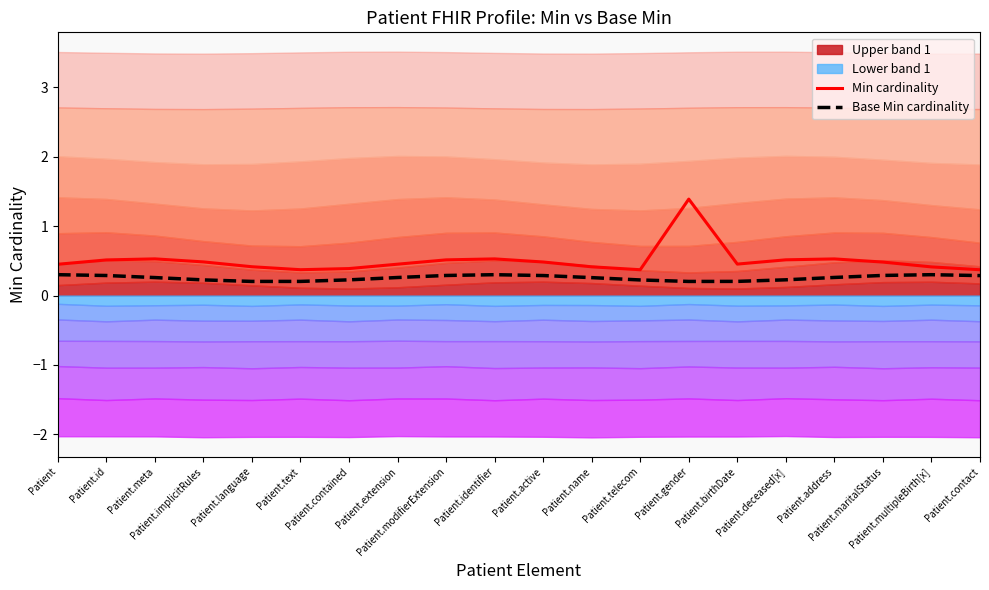

Reading right to left, transcribe all the data shown in this chart.

Min cardinality: Patient.contact=0.4	Patient.multipleBirth[x]=0.4	Patient.maritalStatus=0.5	Patient.address=0.5	Patient.deceased[x]=0.5	Patient.birthDate=0.5	Patient.gender=1.4	Patient.telecom=0.4	Patient.name=0.4	Patient.active=0.5	Patient.identifier=0.5	Patient.modifierExtension=0.5	Patient.extension=0.5	Patient.contained=0.4	Patient.text=0.4	Patient.language=0.4	Patient.implicitRules=0.5	Patient.meta=0.5	Patient.id=0.5	Patient=0.5
Base Min cardinality: Patient.contact=0.3	Patient.multipleBirth[x]=0.3	Patient.maritalStatus=0.3	Patient.address=0.3	Patient.deceased[x]=0.2	Patient.birthDate=0.2	Patient.gender=0.2	Patient.telecom=0.2	Patient.name=0.3	Patient.active=0.3	Patient.identifier=0.3	Patient.modifierExtension=0.3	Patient.extension=0.3	Patient.contained=0.2	Patient.text=0.2	Patient.language=0.2	Patient.implicitRules=0.2	Patient.meta=0.3	Patient.id=0.3	Patient=0.3